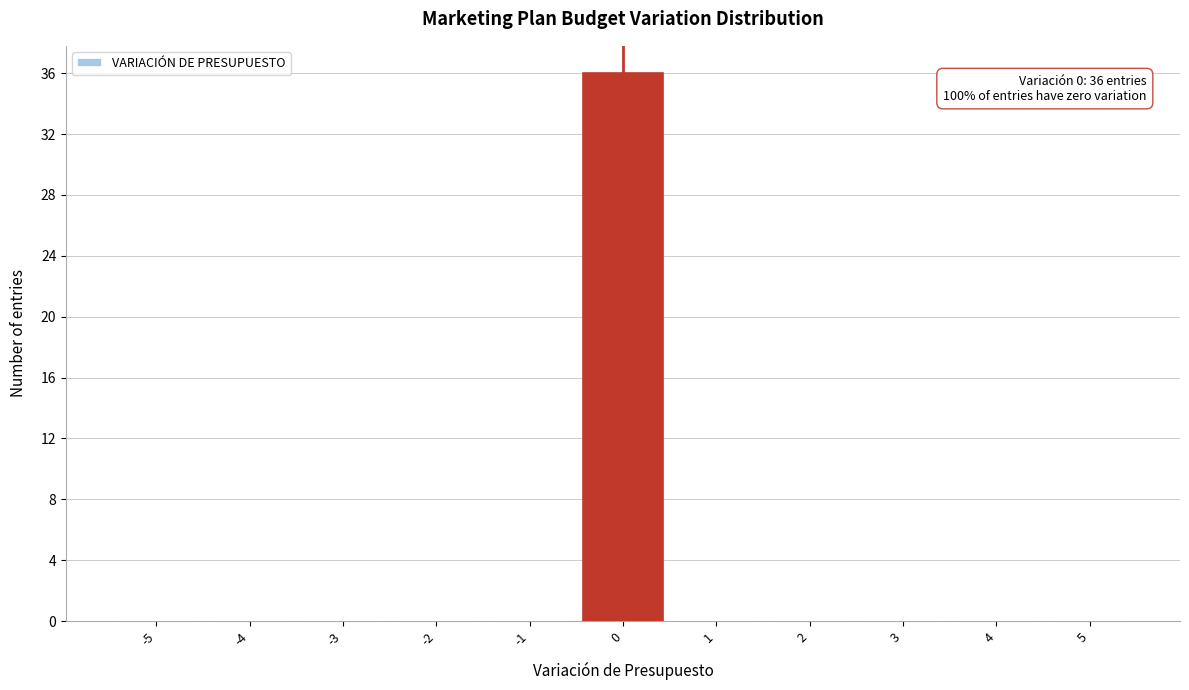

Over which range of the x-axis is the bar tallest?

-0.5 to 0.5